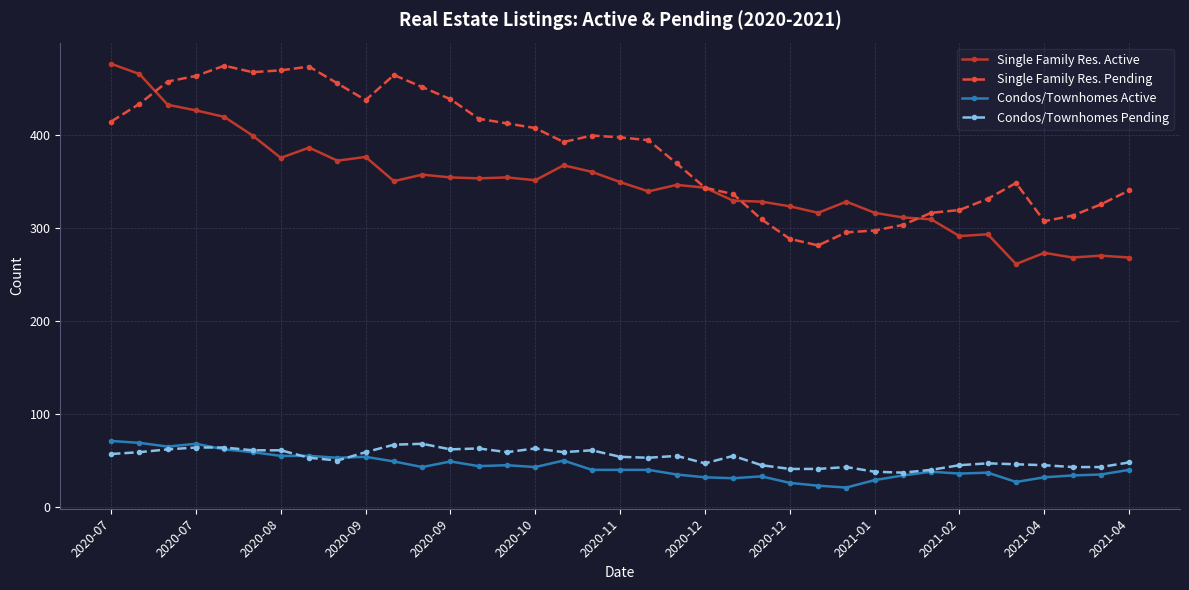

What are all the series names shown in the legend?

Single Family Res. Active, Single Family Res. Pending, Condos/Townhomes Active, Condos/Townhomes Pending